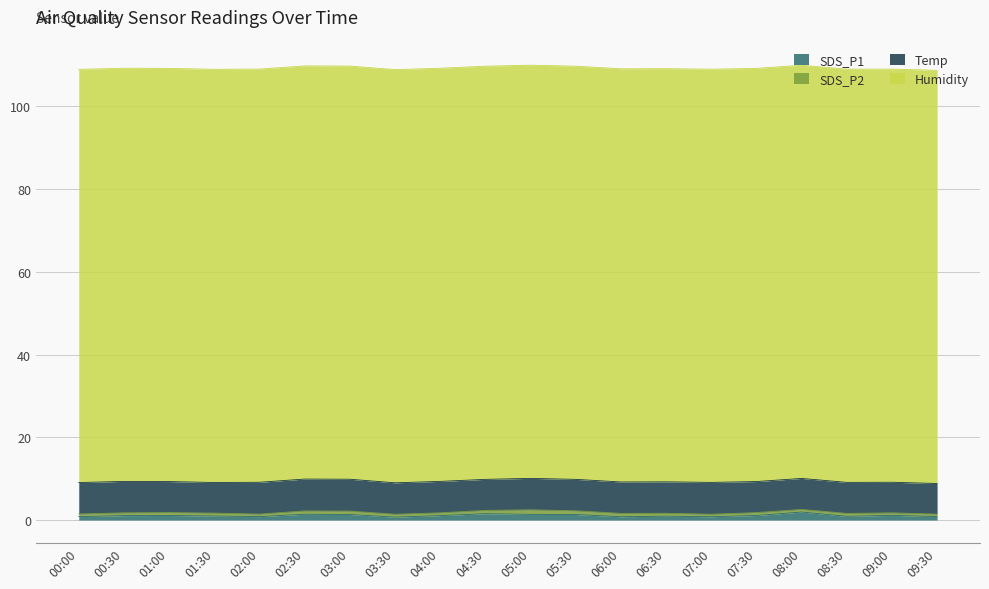

How many lines are shown in the chart?

4